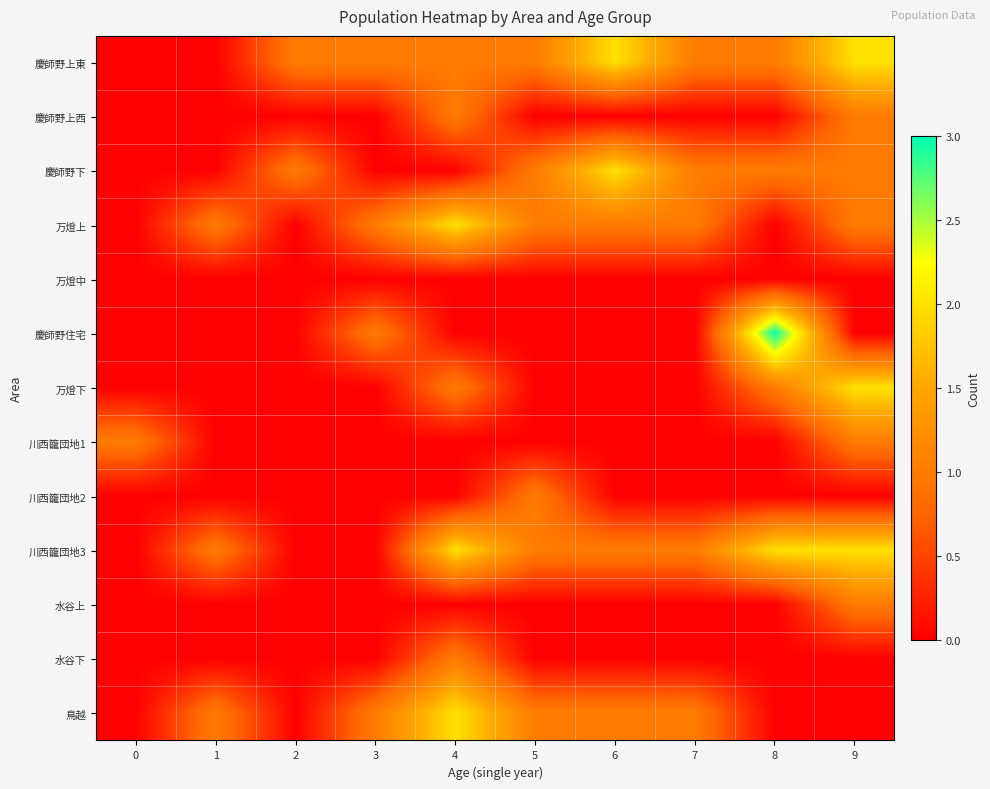

Reading left to right, extract all data points from this chart.

慶師野上東: 0=0	1=0	2=1	3=1	4=1	5=1	6=2	7=1	8=1	9=2
慶師野上西: 0=0	1=0	2=0	3=0	4=1	5=0	6=0	7=0	8=0	9=1
慶師野下: 0=0	1=0	2=1	3=0	4=0	5=1	6=2	7=1	8=1	9=1
万燈上: 0=0	1=1	2=0	3=1	4=2	5=1	6=1	7=1	8=0	9=1
万燈中: 0=0	1=0	2=0	3=0	4=0	5=0	6=0	7=0	8=0	9=0
慶師野住宅: 0=0	1=0	2=0	3=1	4=0	5=0	6=0	7=0	8=3	9=0
万燈下: 0=0	1=0	2=0	3=0	4=1	5=0	6=0	7=0	8=1	9=2
川西籠団地1: 0=1	1=0	2=0	3=0	4=0	5=0	6=0	7=0	8=0	9=1
川西籠団地2: 0=0	1=0	2=0	3=0	4=0	5=1	6=0	7=0	8=0	9=0
川西籠団地3: 0=0	1=1	2=0	3=0	4=2	5=1	6=1	7=1	8=2	9=2
水谷上: 0=0	1=0	2=0	3=0	4=0	5=0	6=0	7=0	8=0	9=1
水谷下: 0=0	1=0	2=0	3=0	4=1	5=0	6=0	7=0	8=0	9=0
鳥越: 0=0	1=1	2=0	3=1	4=2	5=1	6=1	7=1	8=0	9=0